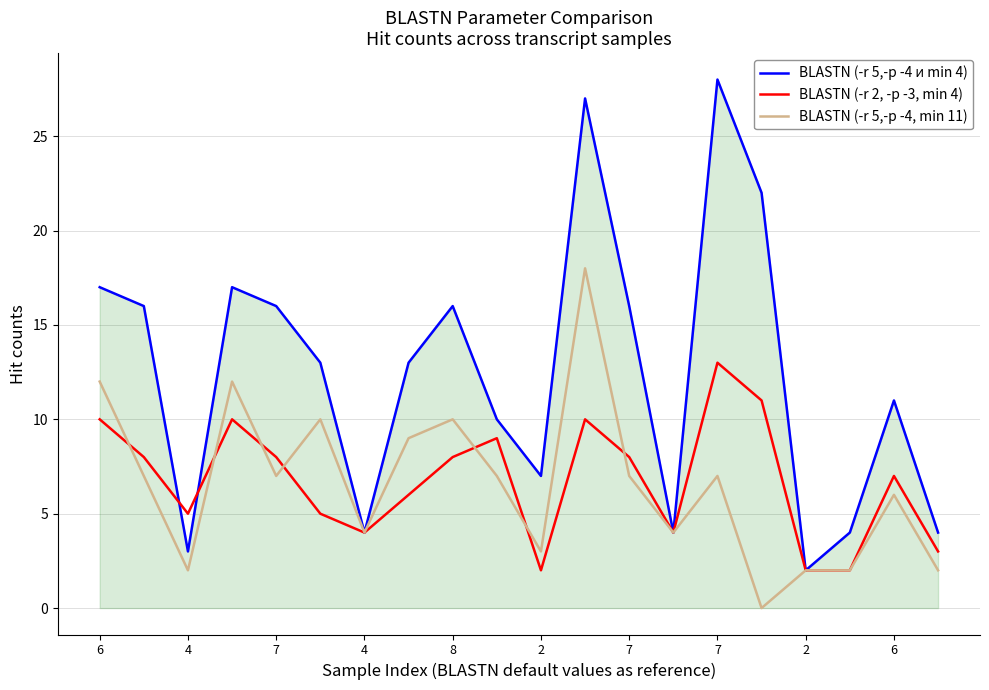

Which series has the largest total across all categories?

BLASTN (-r 5,-p -4 и min 4)